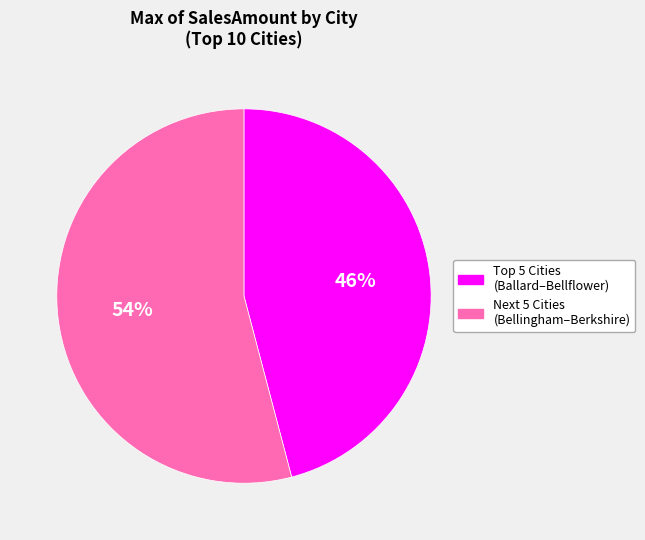

Is there any slice that represents more than half of the pie?

Yes